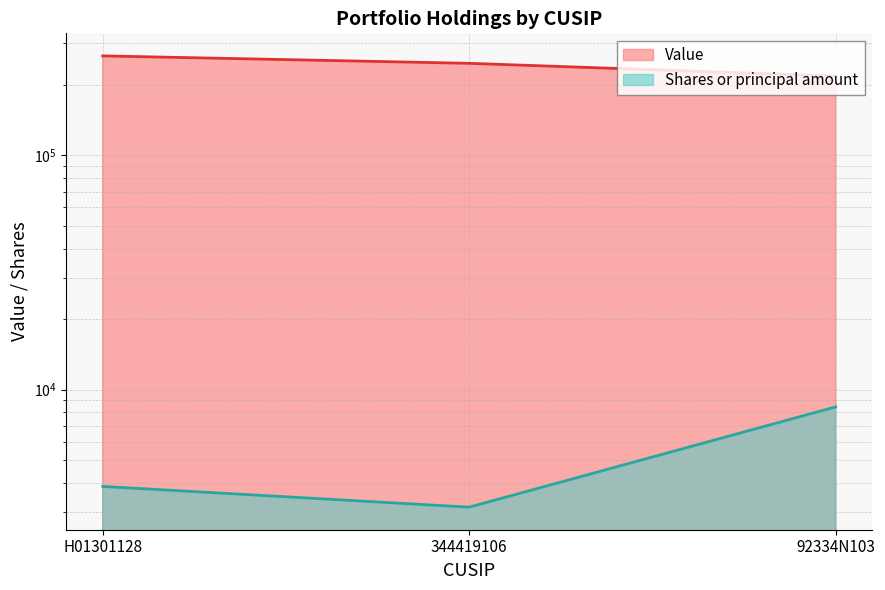

Is it true that Value equals 246547 at 344419106?

True